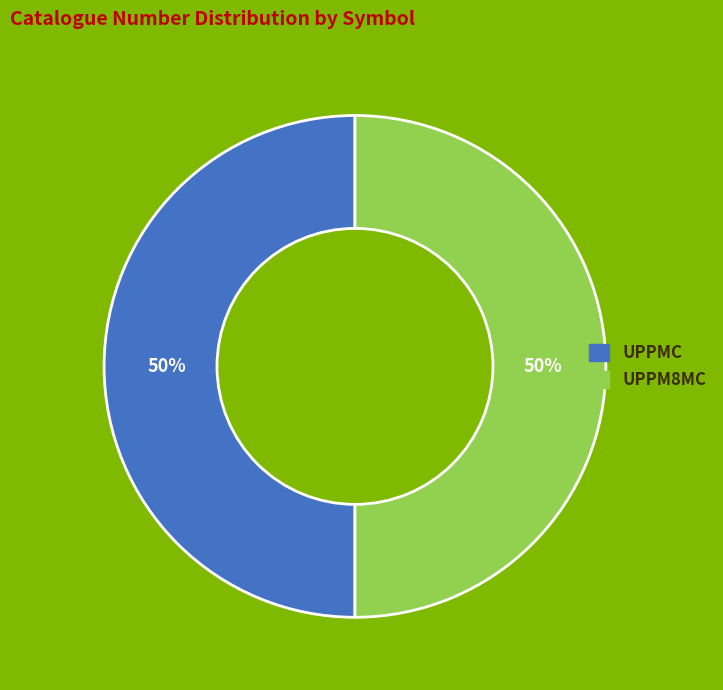

Approximately how many times larger is the value at UPPMC compared to UPPM8MC?

1.0